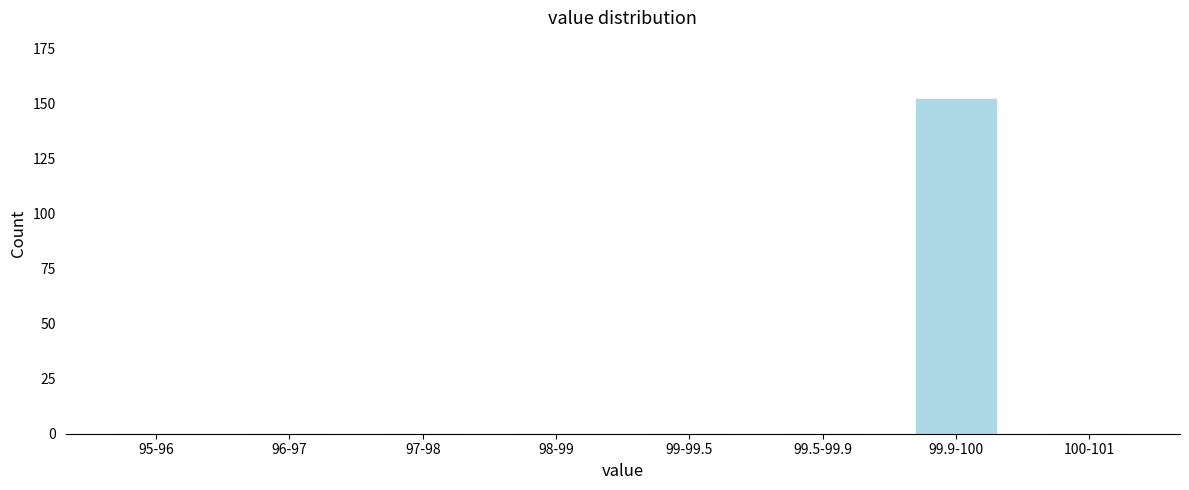

Reading right to left, what are all the values shown in this chart?

100-101=0	99.9-100=152	99.5-99.9=0	99-99.5=0	98-99=0	97-98=0	96-97=0	95-96=0